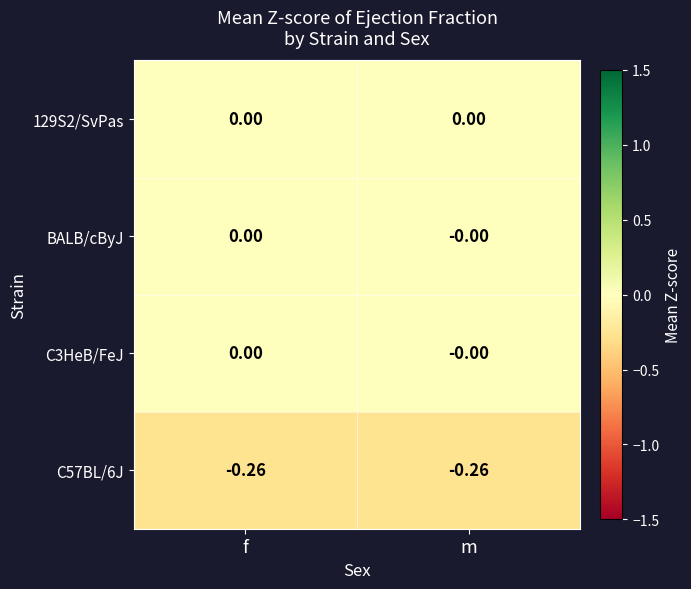

Count the number of categories in the chart.

2